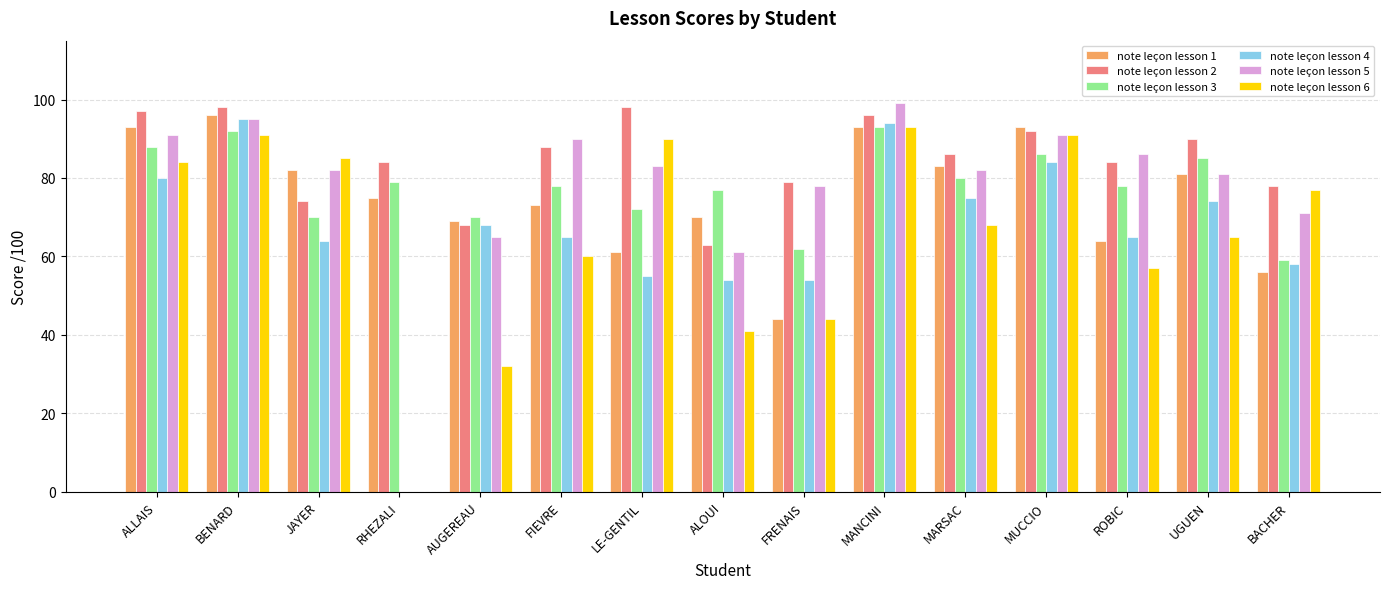

Is it true that note leçon lesson 1 equals 83 at MARSAC?

True